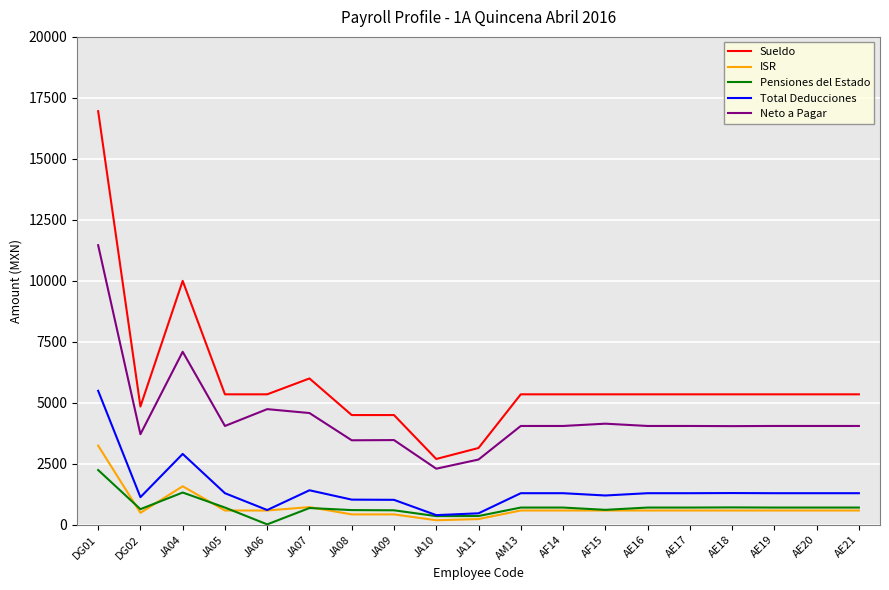

Is the value of ISR at JA07 greater than the value of Sueldo at JA07?

No